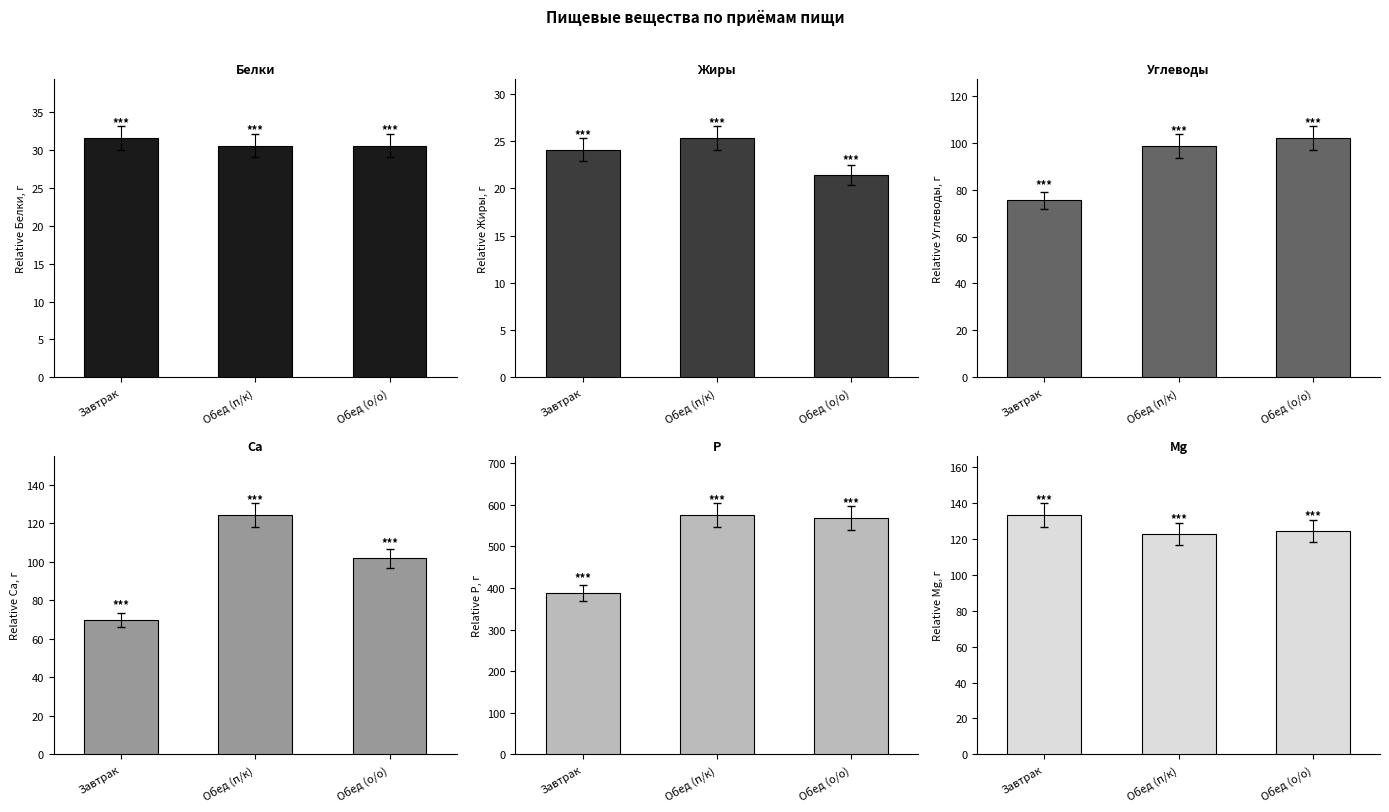

What is the sum of all Углеводы values?

275.8